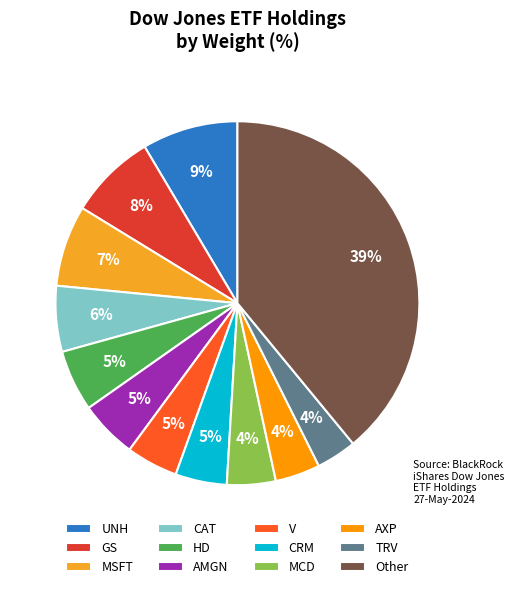

To the nearest percent, what percentage of the pie is AMGN?

5%